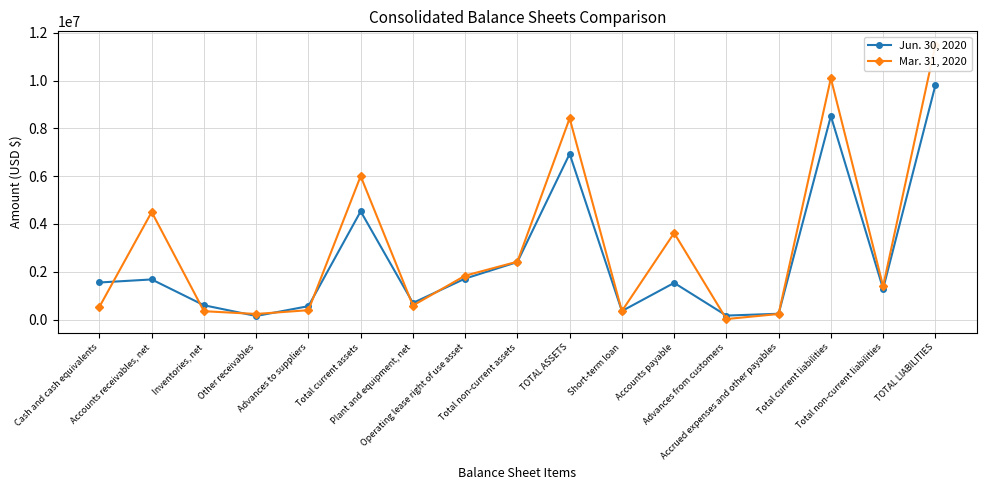

What is the label of the 15th point from the right?

Inventories, net